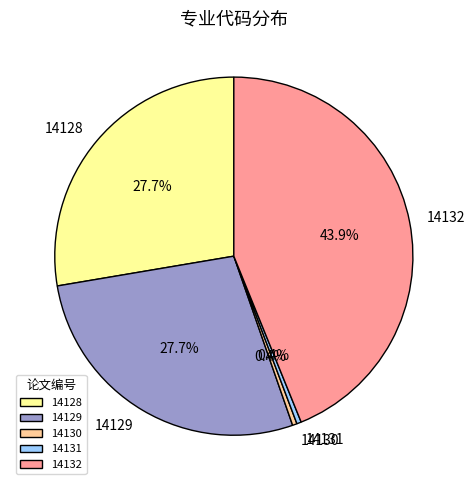

What is the total percentage of 14128 and 14132?

71.5%